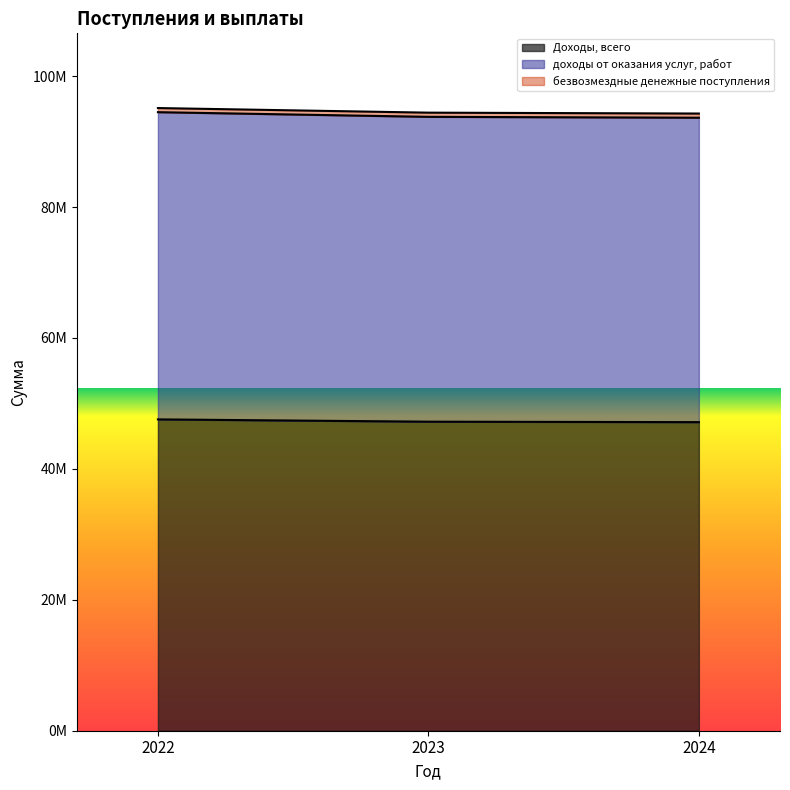

The Доходы, всего series shows 31213821.4 at 2023. True or false?

False